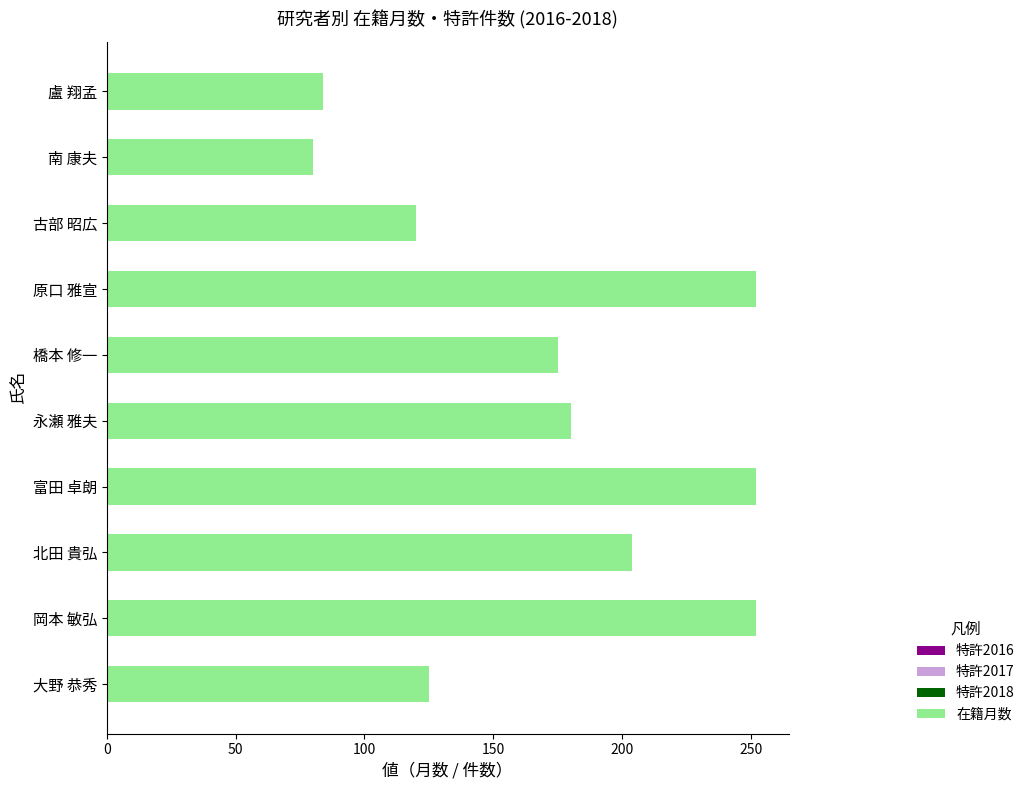

What is the ratio of the value at 南 康夫 to the value at 橋本 修一?

0.5